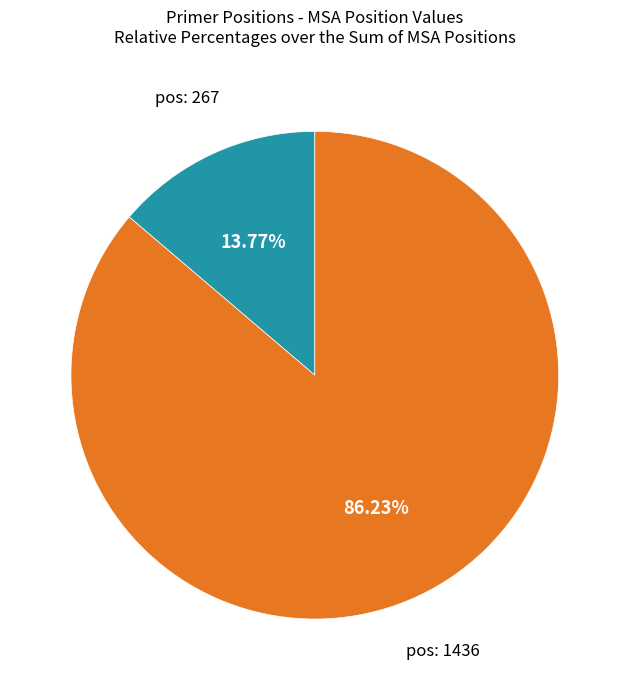

To the nearest percent, what is the average slice percentage?

50%